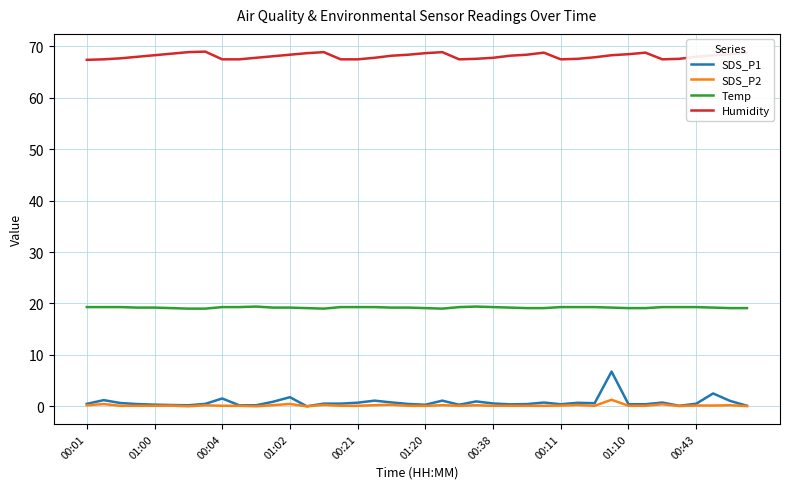

Which series has the widest spread of values?

SDS_P1